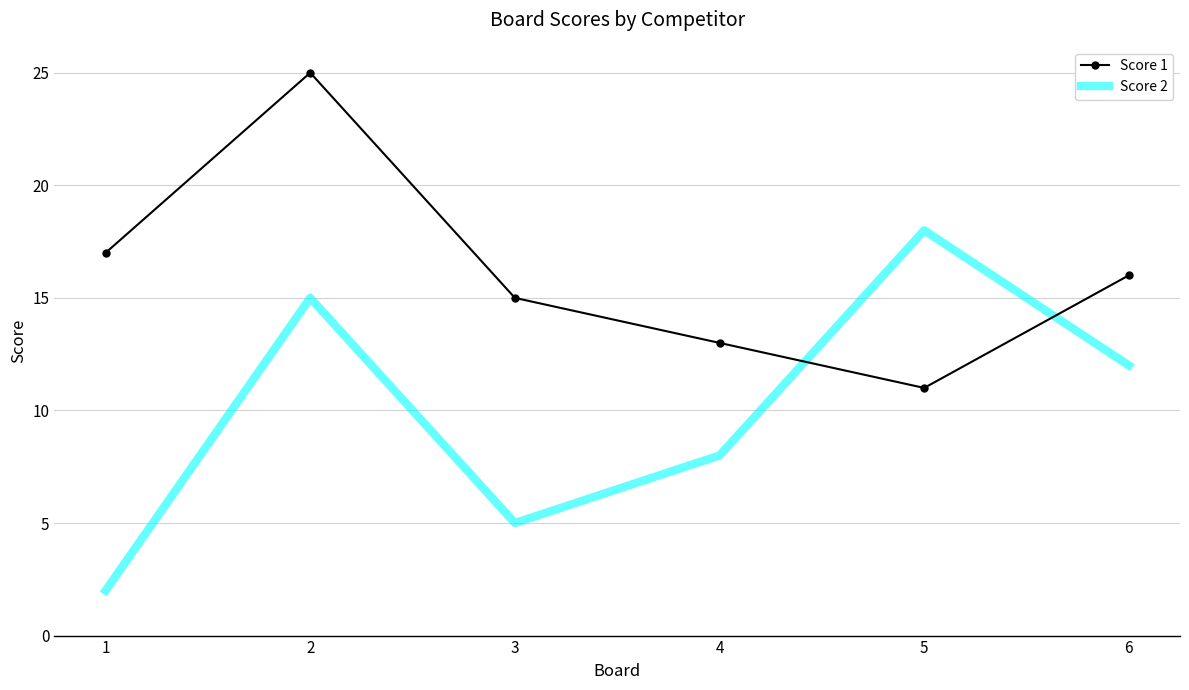

Is the value of Score 1 at 2 greater than the value of Score 2 at 4?

Yes